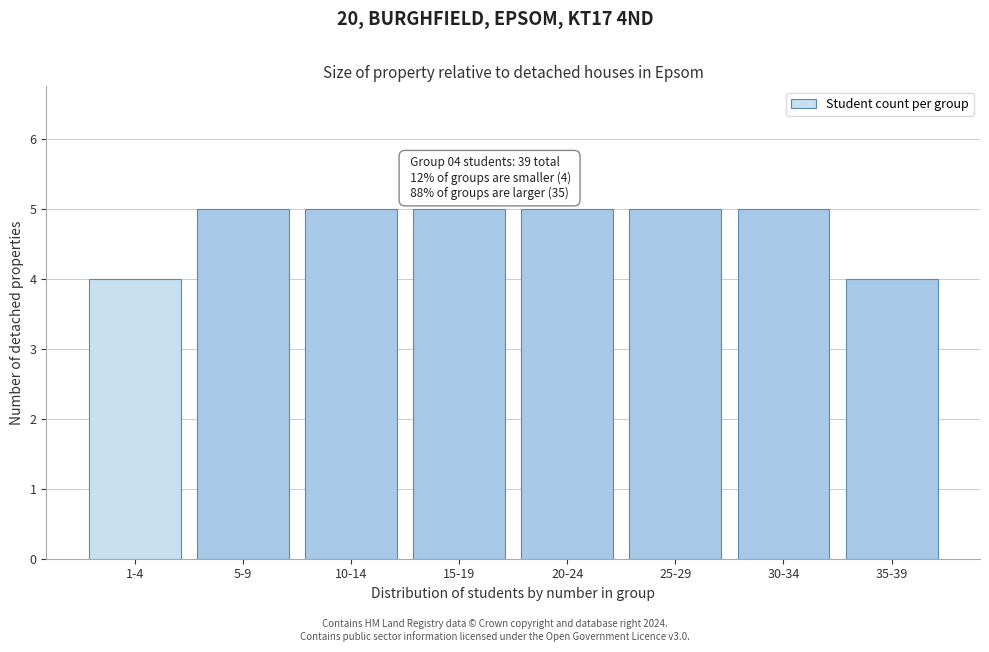

Reading right to left, transcribe all the data shown in this chart.

35-39=4	30-34=5	25-29=5	20-24=5	15-19=5	10-14=5	5-9=5	1-4=4